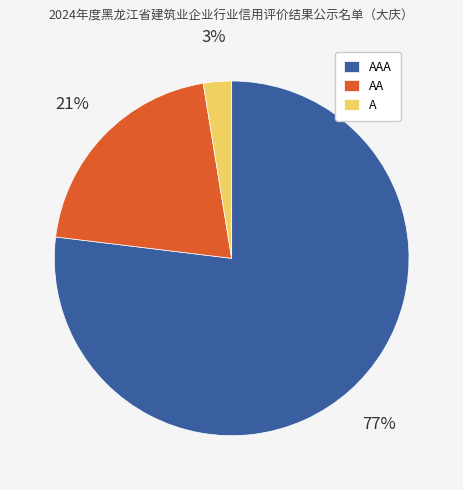

Which has a higher value, A or AAA?

AAA